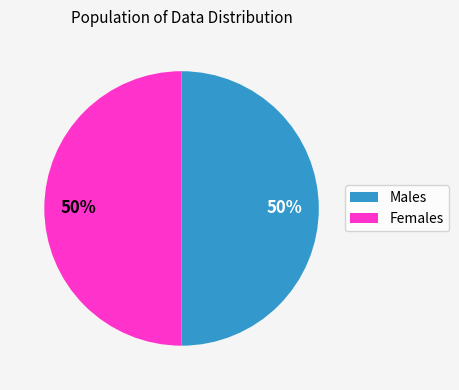

How many slices are in this pie chart?

2